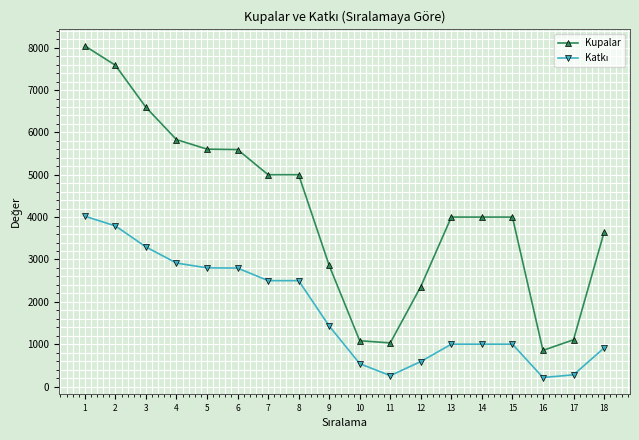

At how many categories does at least one series exceed 1797?

14